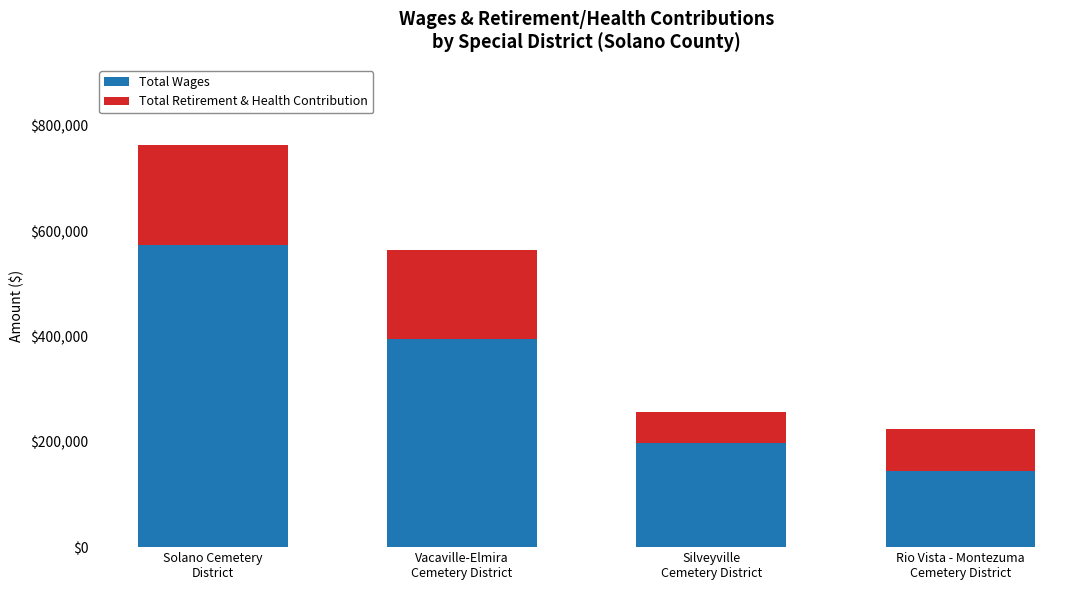

What is the difference between the Total Wages values at Solano Cemetery
District and Vacaville-Elmira
Cemetery District?

177840.0